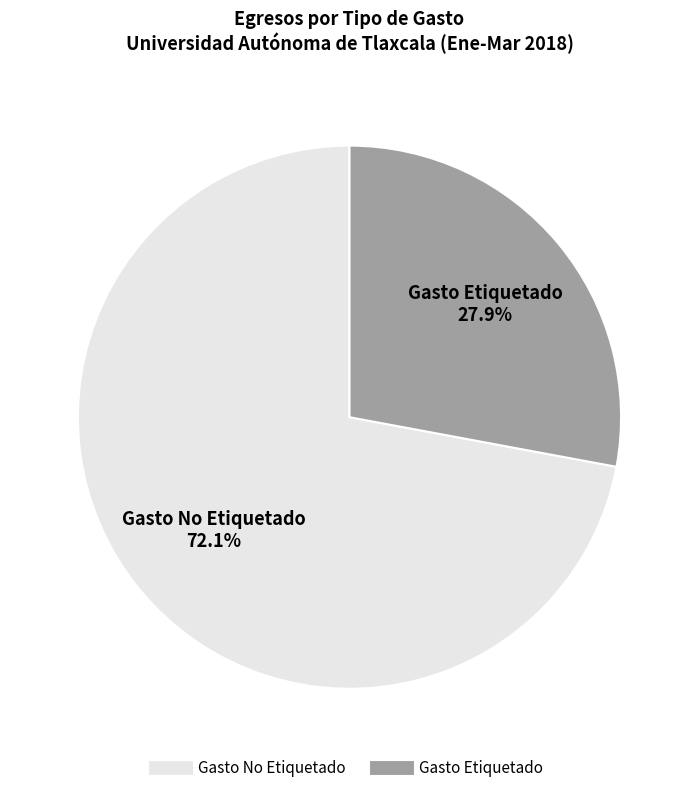

To the nearest percent, what portion does Gasto No Etiquetado represent?

72%